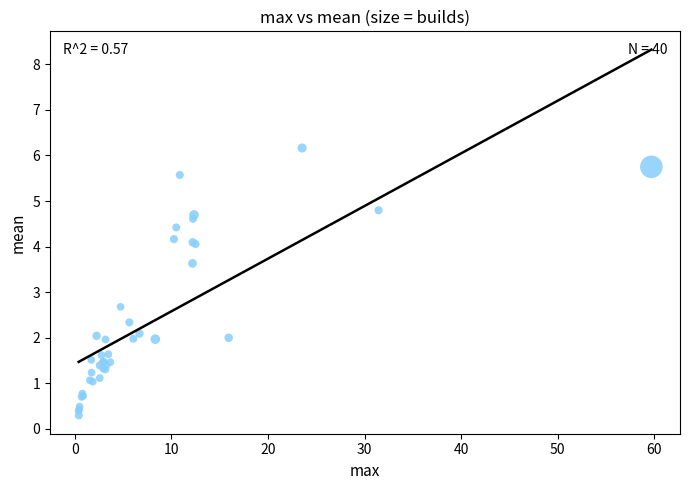

What Y value in the scatter plot is closest to 3?

2.7